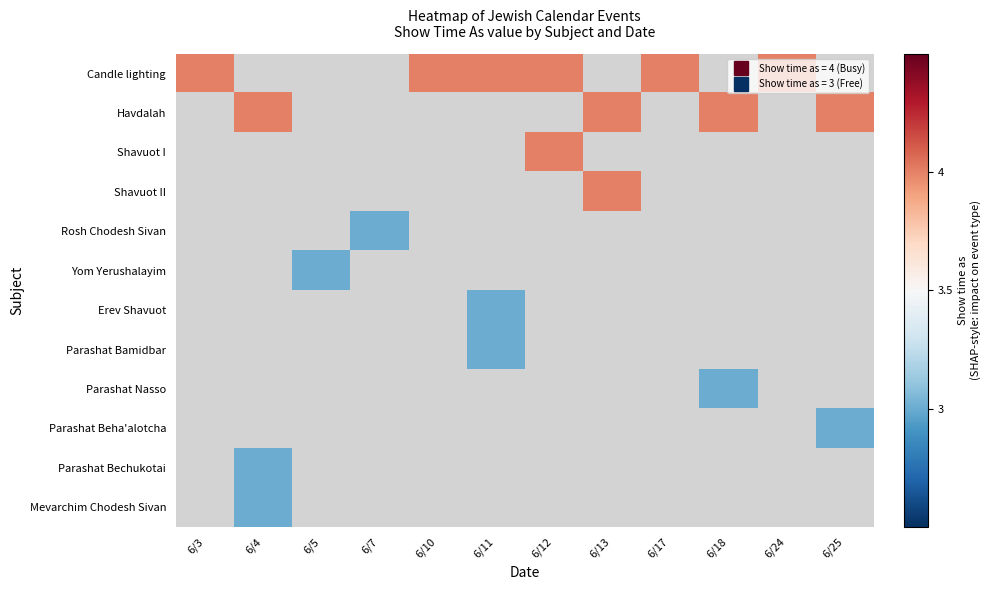

How many categories are shown in the chart?

12